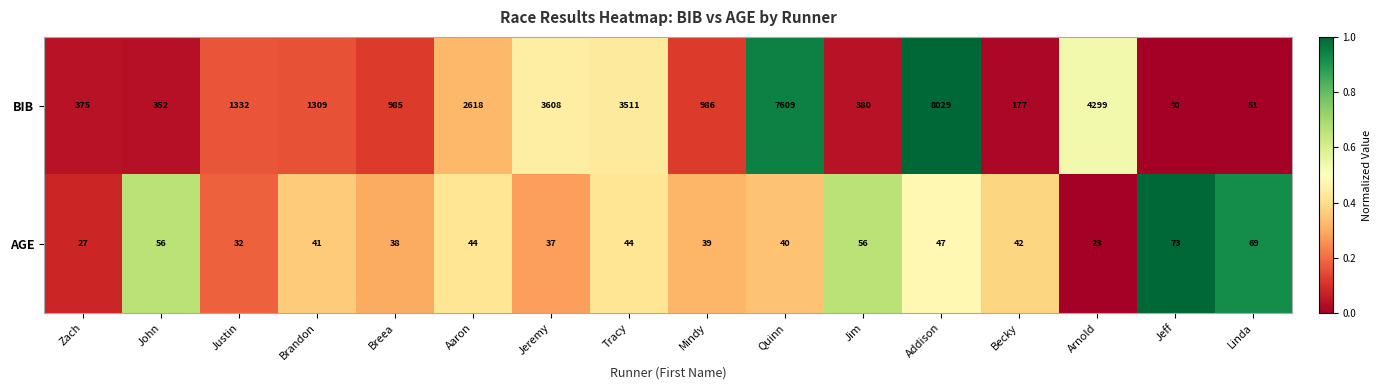

Is it true that AGE equals 44 at Tracy?

True